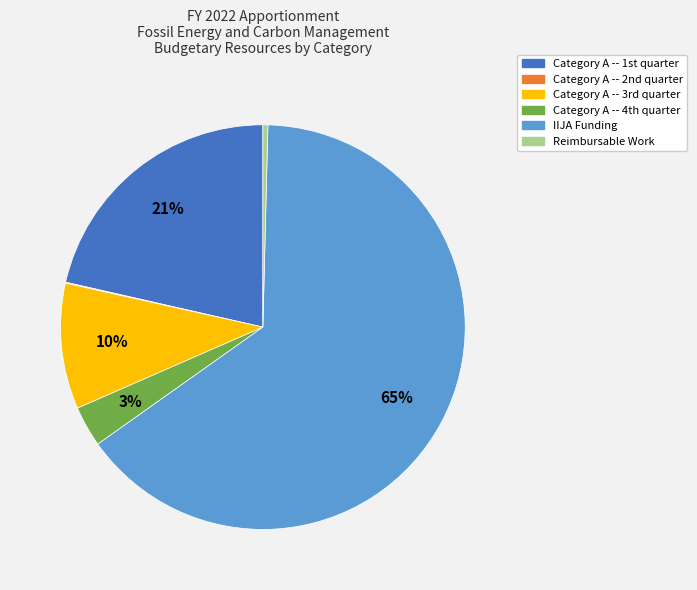

Which category has the biggest portion of the pie?

IIJA Funding